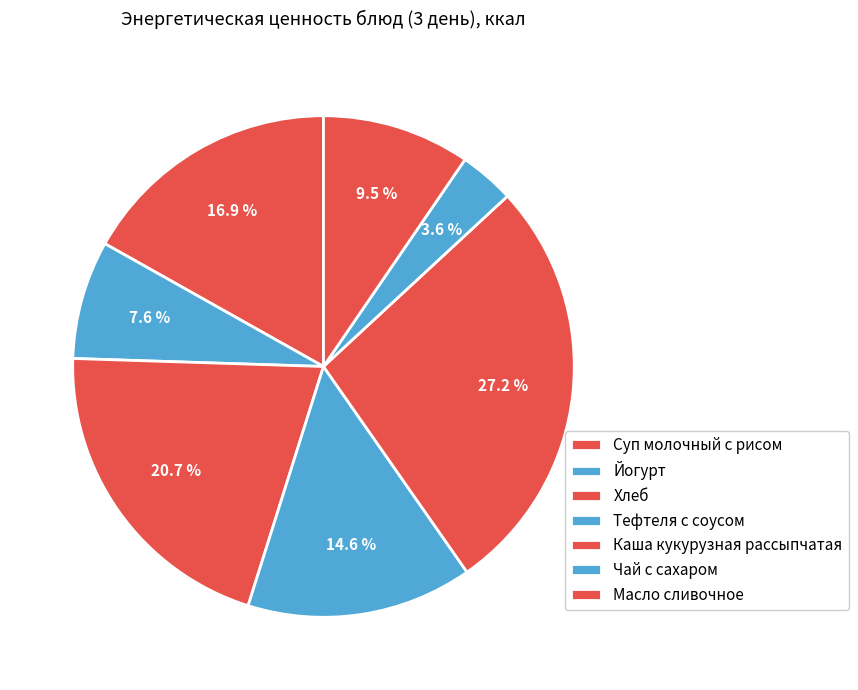

To the nearest percent, what is the combined percentage of Чай с сахаром and Масло сливочное?

13%